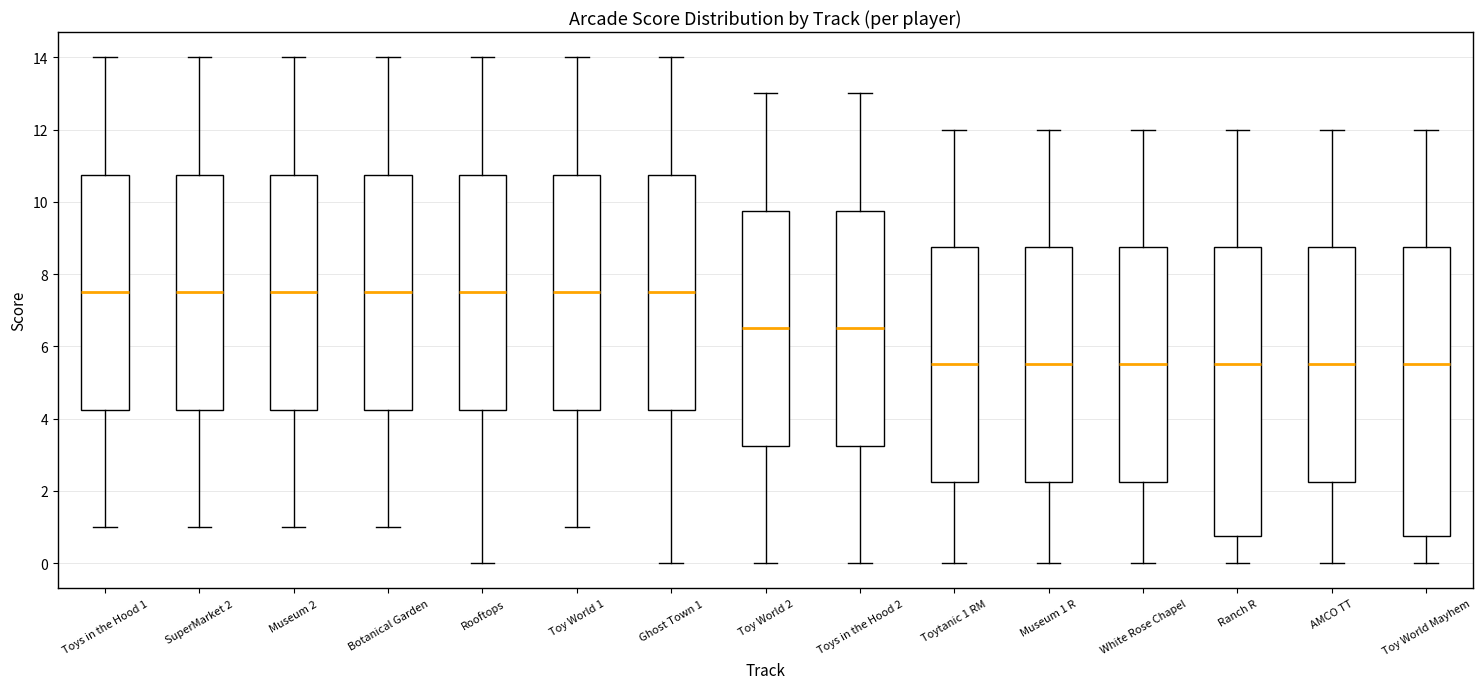

Reading left to right, read every box against the y-axis: the position of its median line, the range the box covers, and the ends of its whiskers. The values are not printed on the chart, so give them approximately, as read against the axis.

Toys in the Hood 1: median 7.6, box 4.2 to 10.8, whiskers 1.0 to 14.0
SuperMarket 2: median 7.6, box 4.2 to 10.8, whiskers 1.0 to 14.0
Museum 2: median 7.6, box 4.2 to 10.8, whiskers 1.0 to 14.0
Botanical Garden: median 7.6, box 4.2 to 10.8, whiskers 1.0 to 14.0
Rooftops: median 7.6, box 4.2 to 10.8, whiskers 0.0 to 14.0
Toy World 1: median 7.6, box 4.2 to 10.8, whiskers 1.0 to 14.0
Ghost Town 1: median 7.6, box 4.2 to 10.8, whiskers 0.0 to 14.0
Toy World 2: median 6.6, box 3.2 to 9.8, whiskers 0.0 to 13.0
Toys in the Hood 2: median 6.6, box 3.2 to 9.8, whiskers 0.0 to 13.0
Toytanic 1 RM: median 5.6, box 2.2 to 8.8, whiskers 0.0 to 12.0
Museum 1 R: median 5.6, box 2.2 to 8.8, whiskers 0.0 to 12.0
White Rose Chapel: median 5.6, box 2.2 to 8.8, whiskers 0.0 to 12.0
Ranch R: median 5.6, box 0.8 to 8.8, whiskers 0.0 to 12.0
AMCO TT: median 5.6, box 2.2 to 8.8, whiskers 0.0 to 12.0
Toy World Mayhem: median 5.6, box 0.8 to 8.8, whiskers 0.0 to 12.0